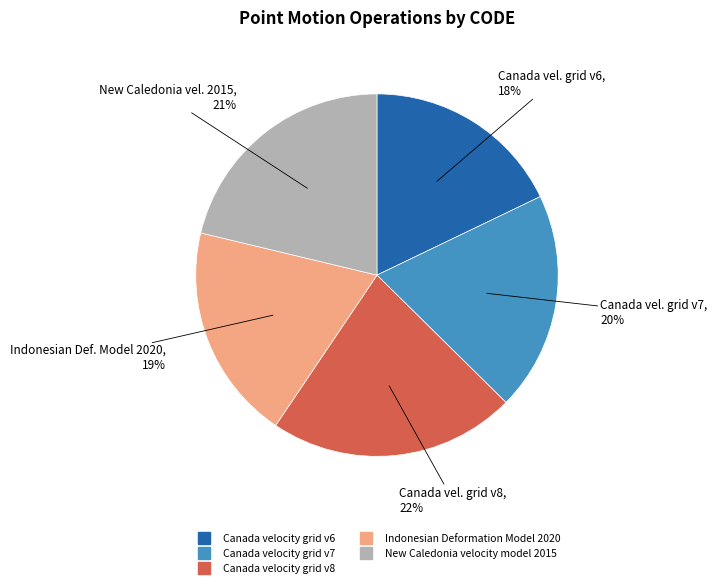

Is it true that Canada velocity grid v6 is 18% of the pie?

True